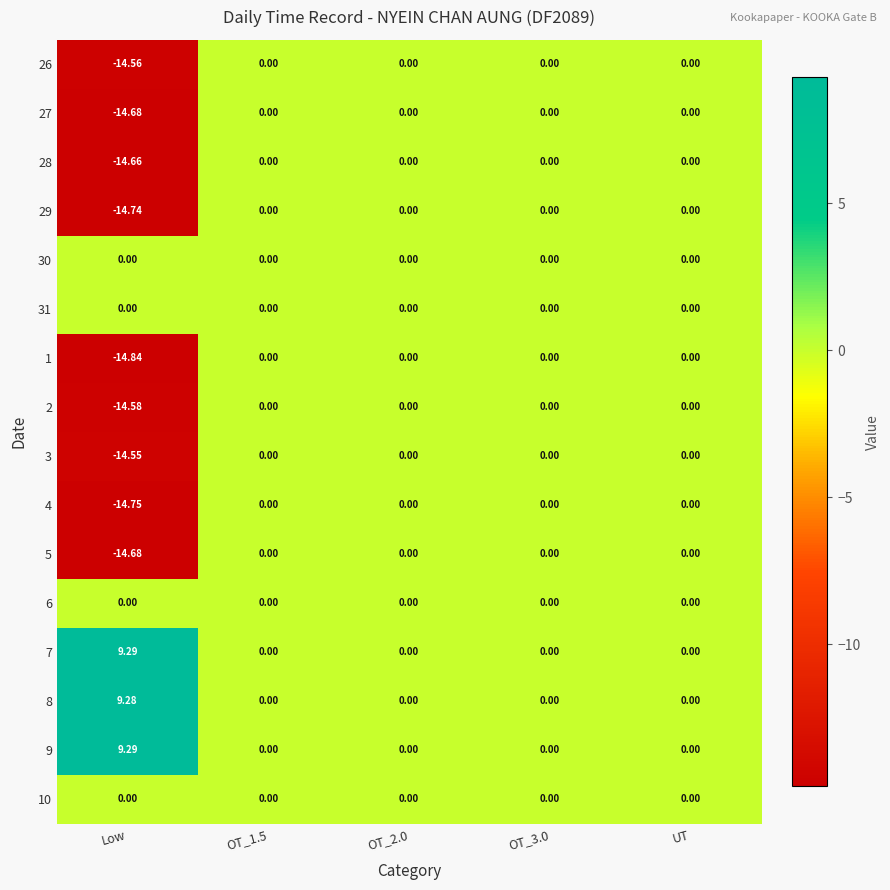

Is the value of 2 at Low greater than the value of 1 at OT_2.0?

No